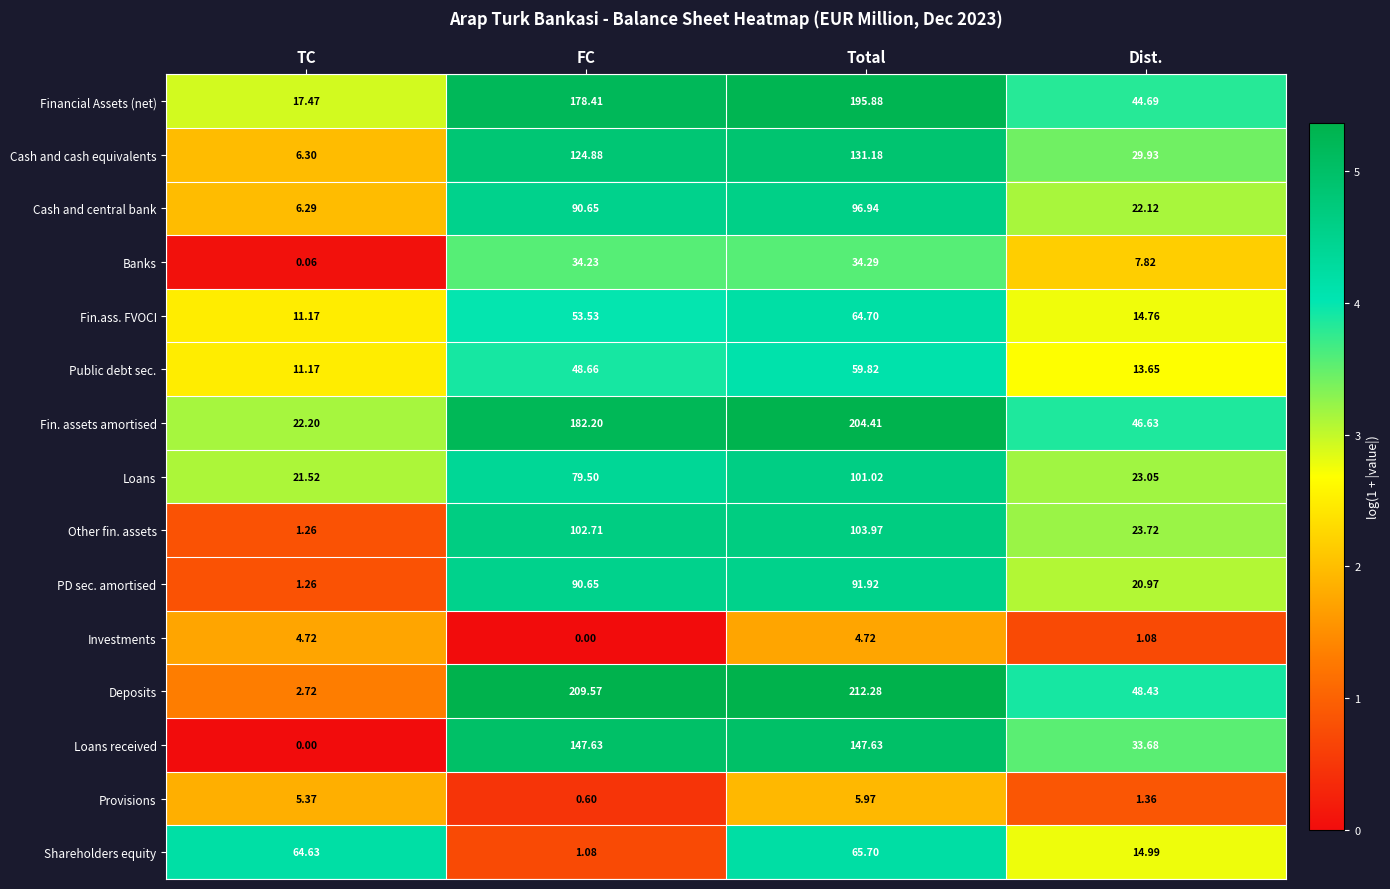

Which category has the highest value in the PD sec. amortised series?

Total